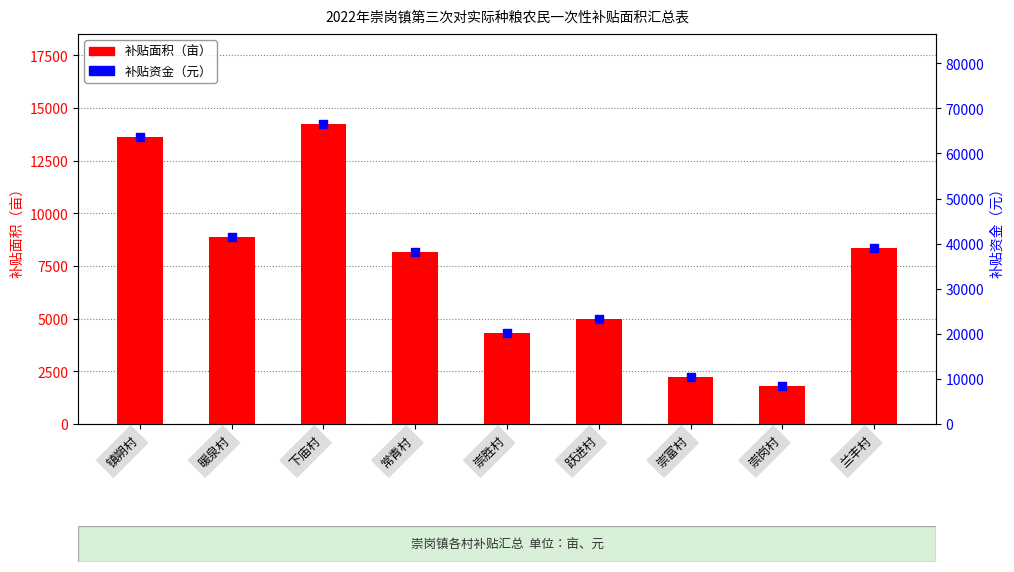

At which category is the sum across all series the highest?

下庙村